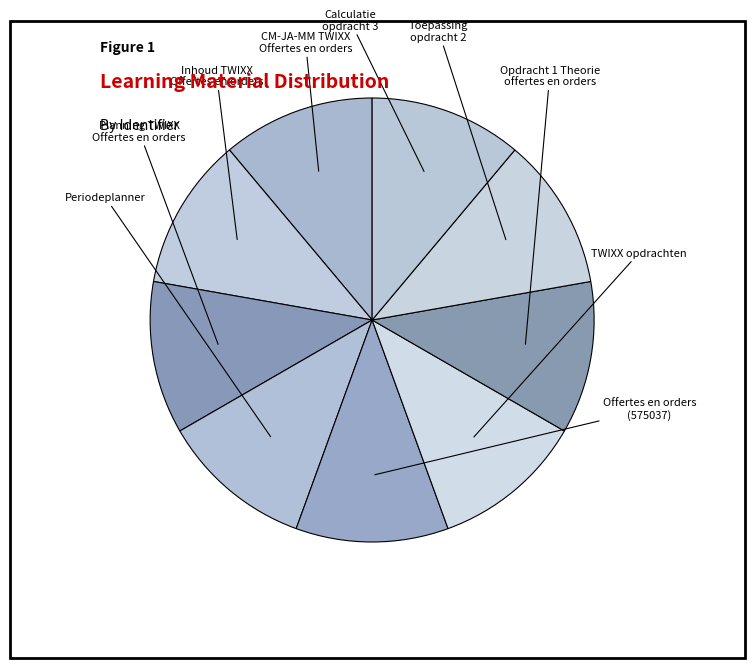

How many segments does this pie chart have?

9